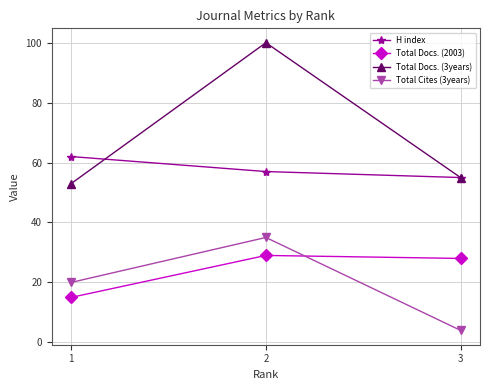

Reading left to right, what are all the values shown in this chart?

H index: 62	57	55
Total Docs. (2003): 15	29	28
Total Docs. (3years): 53	100	55
Total Cites (3years): 20	35	4